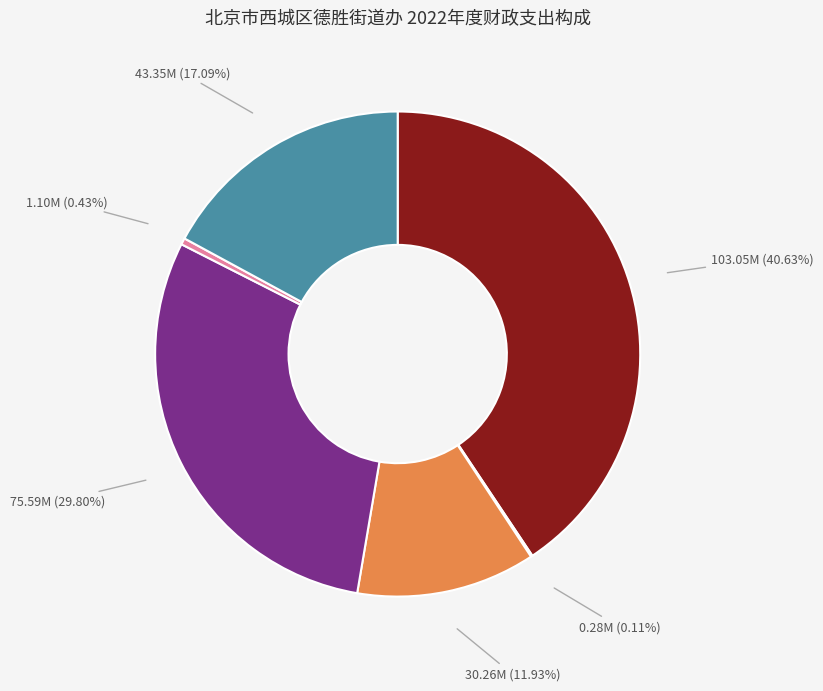

Is there a majority slice in this chart?

No